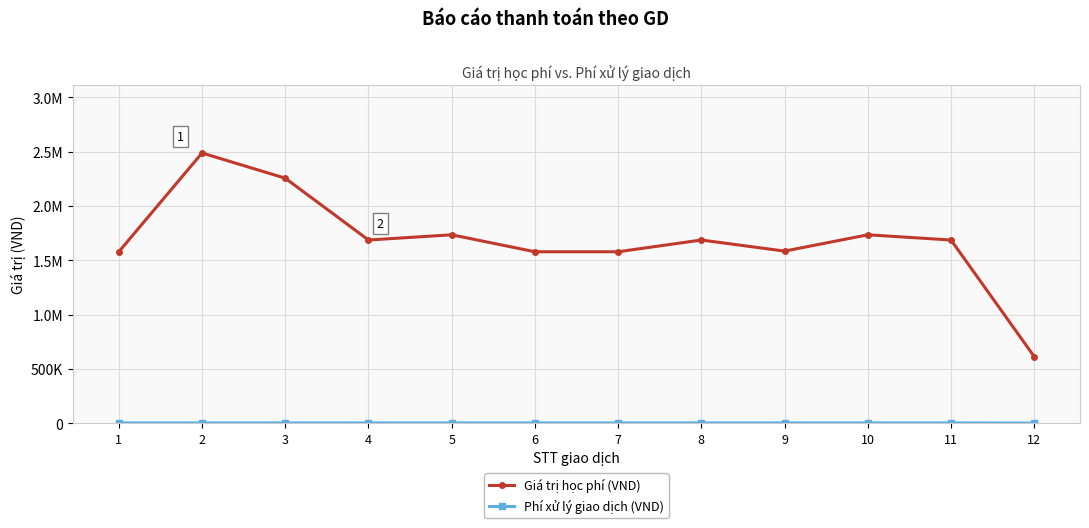

In Giá trị học phí (VND), how many points are lower than both neighbors (excluding endpoints)?

2